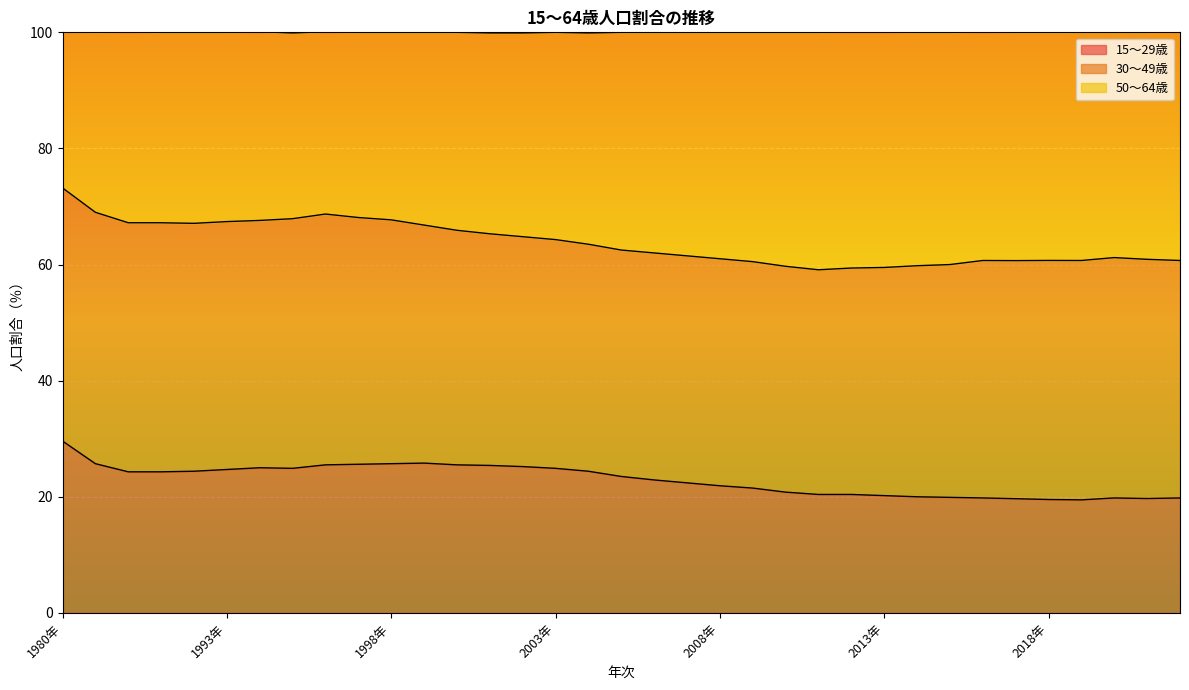

What is the highest value of the 15～29歳 series?

29.6